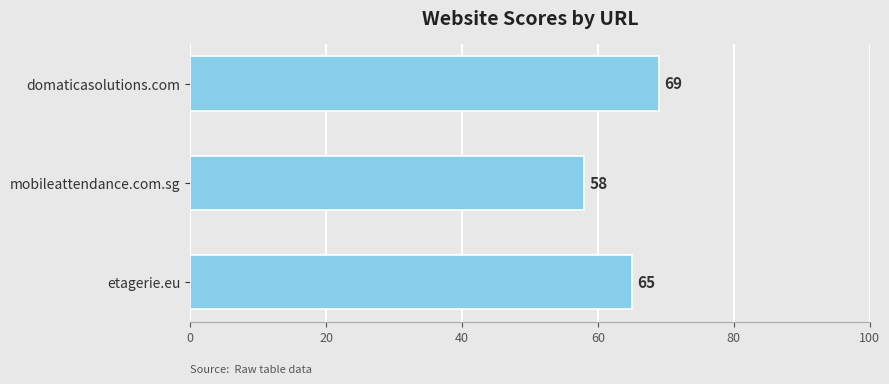

At which category does the chart reach its peak across all series?

domaticasolutions.com